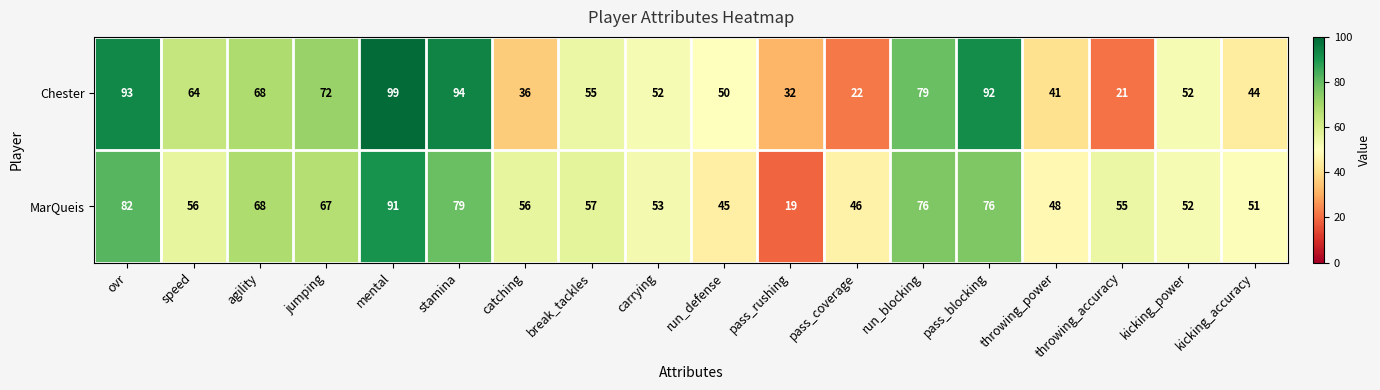

Rank the series at catching from highest to lowest value.

MarQueis, Chester